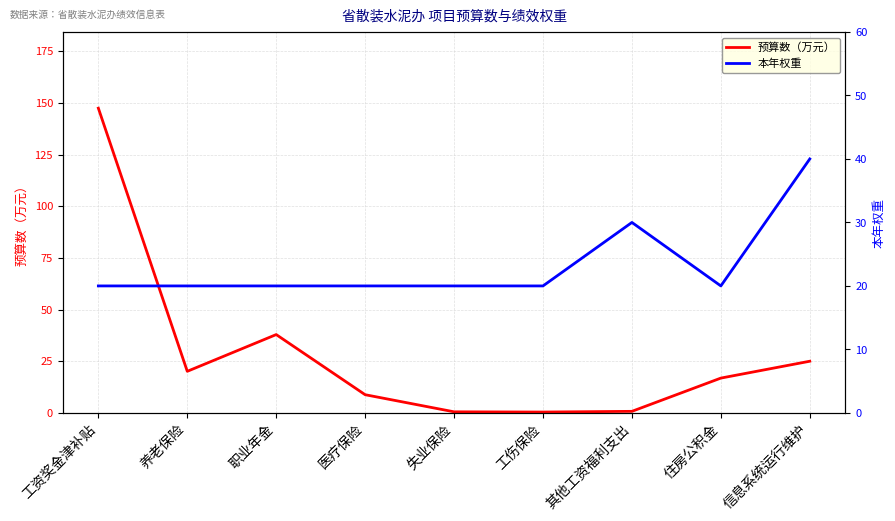

Which category has the highest value across all series?

工资奖金津补贴